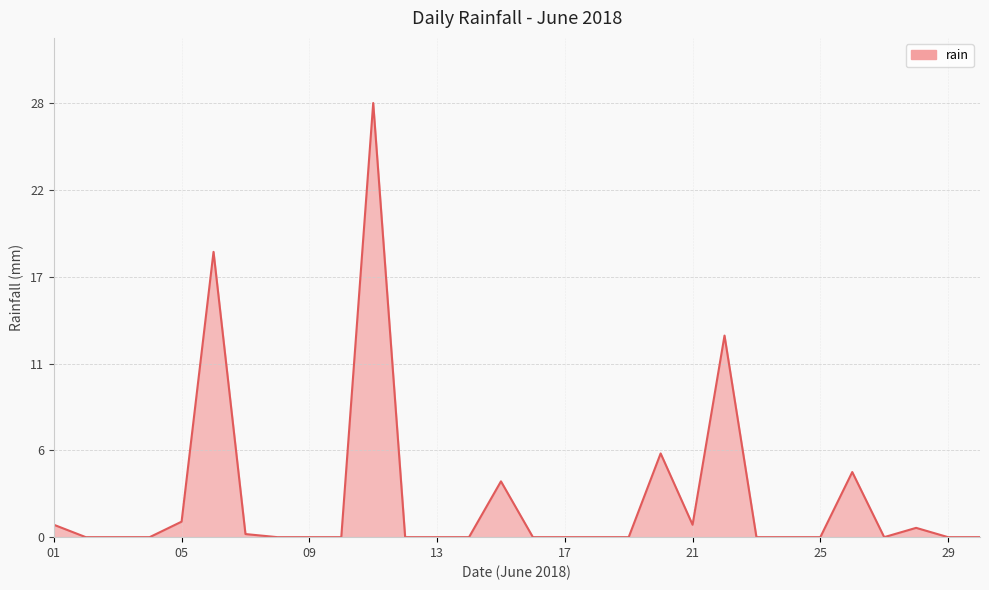

Does the chart display data point markers on the line(s)?

No